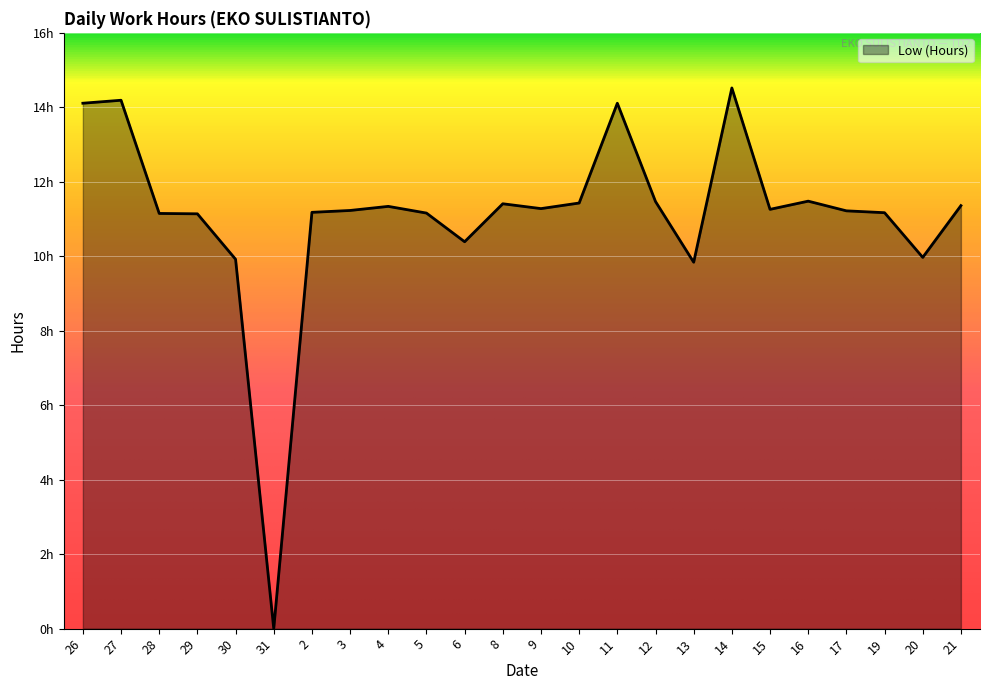

What is the label of the 17th point from the right?

3